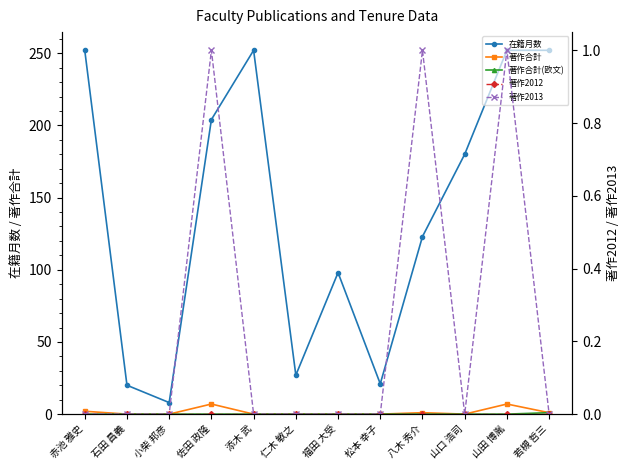

Reading right to left, what are all the values shown in this chart?

在籍月数: 若槻 哲三=252	山田 博胤=252	山口 浩司=180	八木 秀介=123	松本 幸子=21	福田 大受=98	仁木 敏之=27	添木 武=252	佐田 政隆=204	小柴 邦彦=8	石田 昌義=20	赤池 雅史=252
著作合計: 若槻 哲三=1	山田 博胤=7	山口 浩司=0	八木 秀介=1	松本 幸子=0	福田 大受=0	仁木 敏之=0	添木 武=0	佐田 政隆=7	小柴 邦彦=0	石田 昌義=0	赤池 雅史=2
著作合計(欧文): 若槻 哲三=1	山田 博胤=0	山口 浩司=0	八木 秀介=0	松本 幸子=0	福田 大受=0	仁木 敏之=0	添木 武=0	佐田 政隆=0	小柴 邦彦=0	石田 昌義=0	赤池 雅史=0
著作2012: 若槻 哲三=0	山田 博胤=0	山口 浩司=0	八木 秀介=0	松本 幸子=0	福田 大受=0	仁木 敏之=0	添木 武=0	佐田 政隆=0	小柴 邦彦=0	石田 昌義=0	赤池 雅史=0
著作2013: 若槻 哲三=0	山田 博胤=1	山口 浩司=0	八木 秀介=1	松本 幸子=0	福田 大受=0	仁木 敏之=0	添木 武=0	佐田 政隆=1	小柴 邦彦=0	石田 昌義=0	赤池 雅史=0